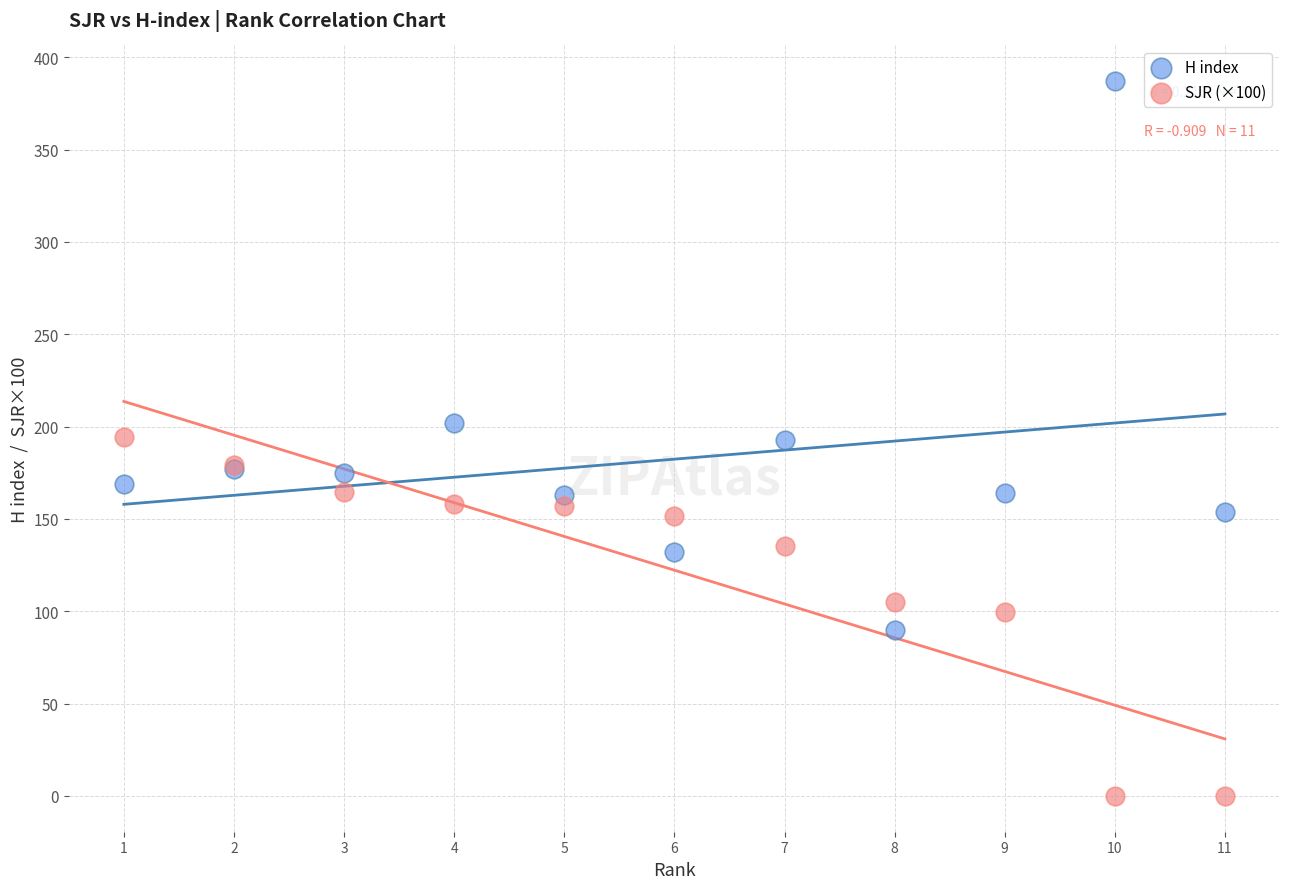

In the H index series, what Y value is closest to 238?

202.0